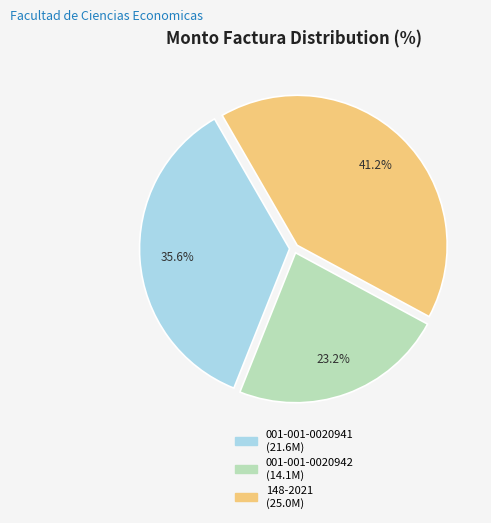

To the nearest percent, what percentage of the pie is 001-001-0020942?

23%